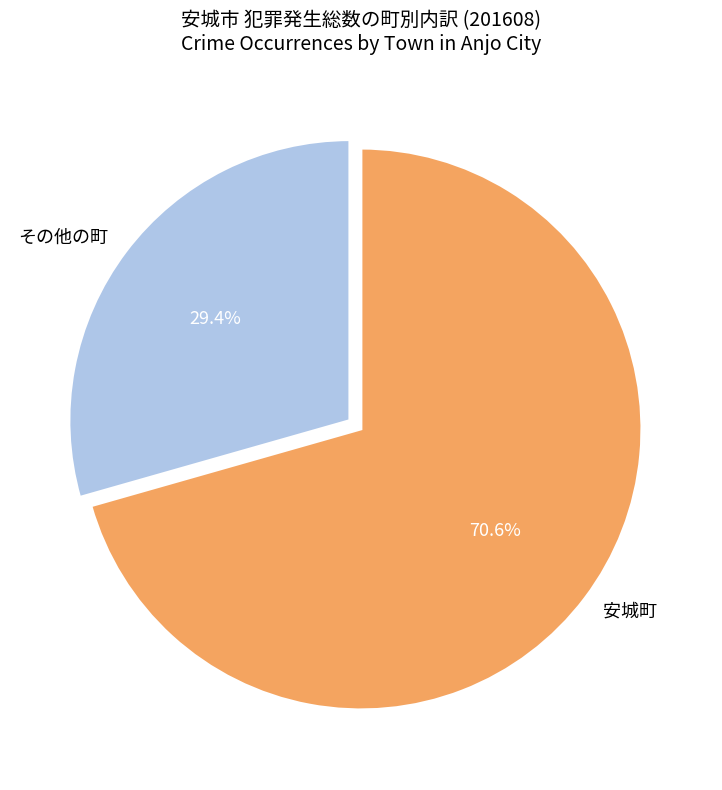

Approximately how many times larger is the value at 安城町 compared to その他の町?

2.4